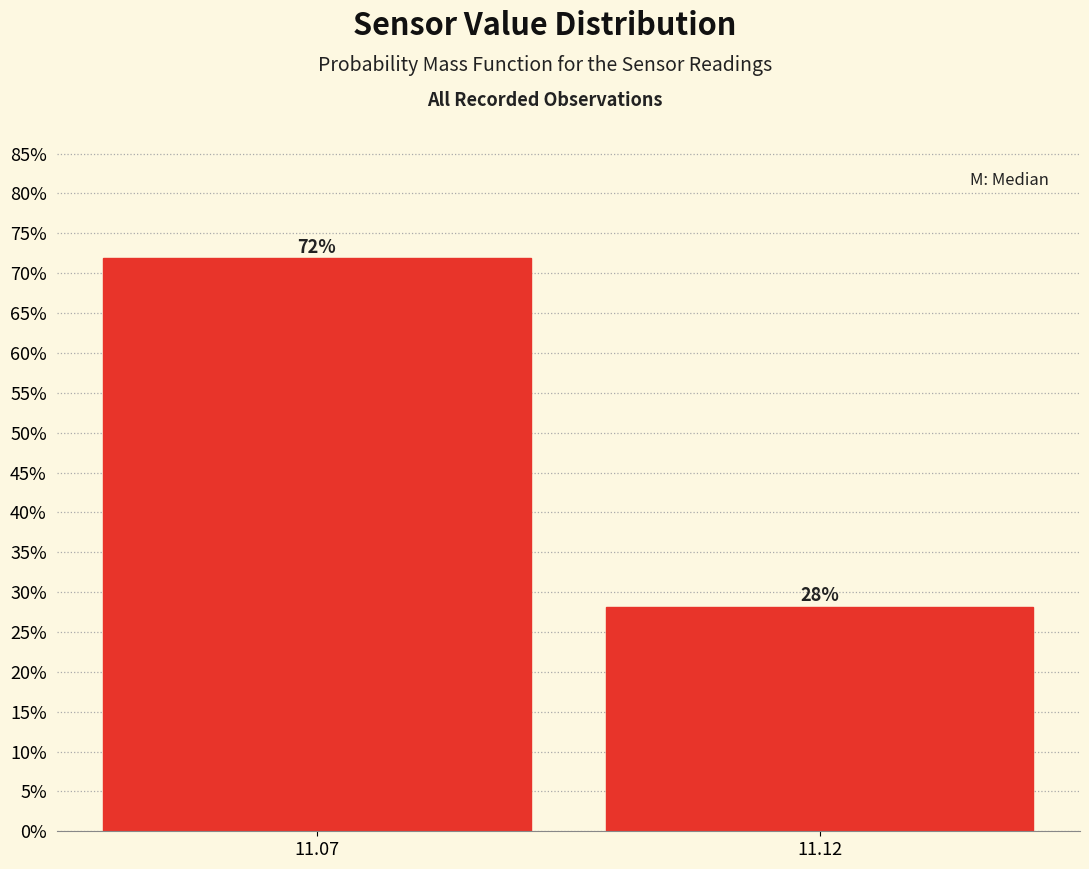

Are the bars horizontal?

No